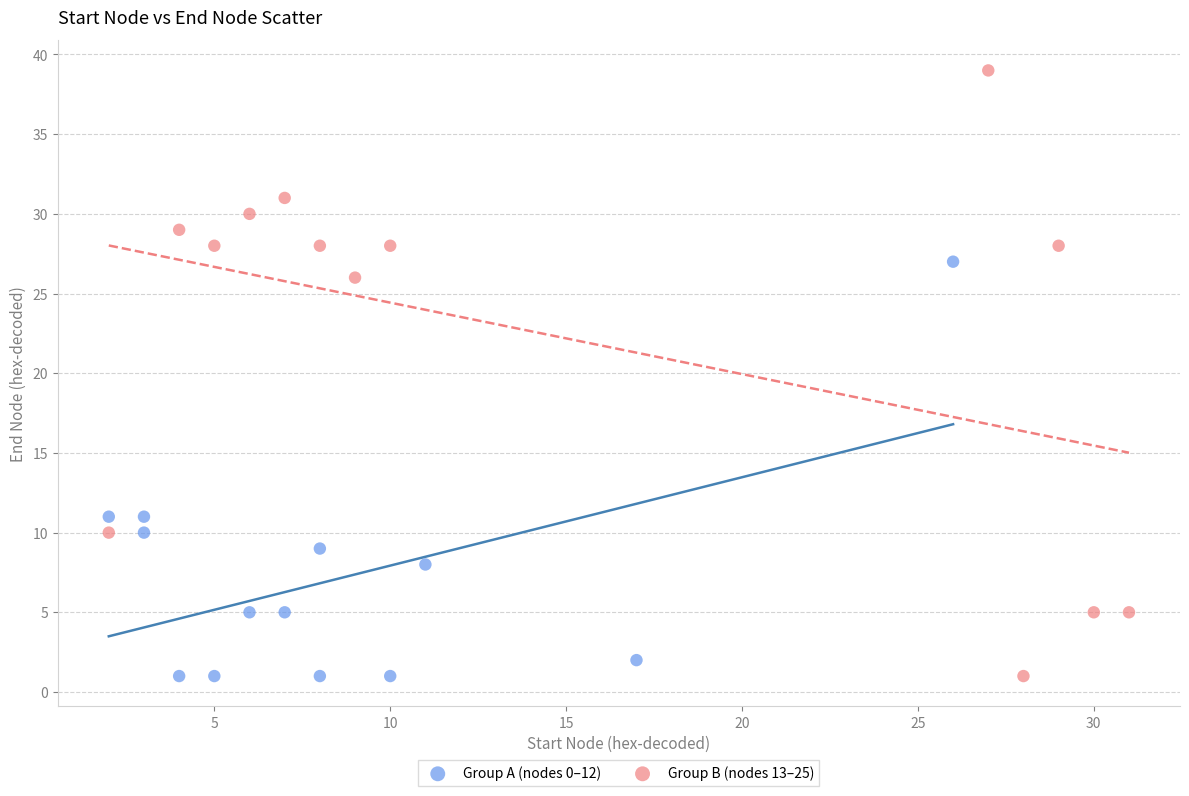

What are all the series names shown in the legend?

Group A (nodes 0–12), Group B (nodes 13–25)